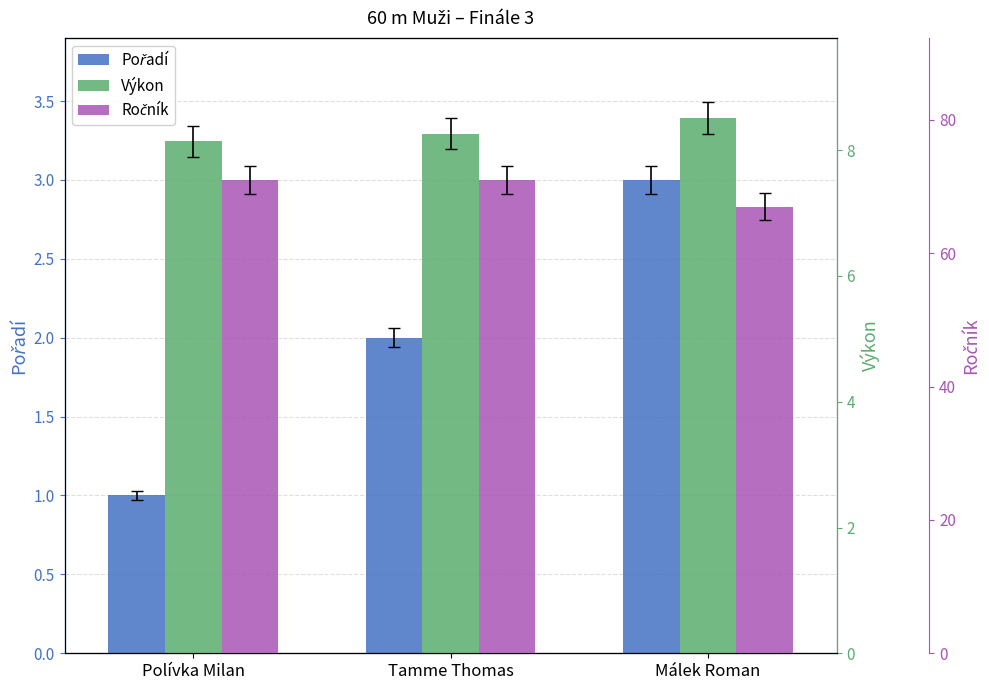

What is the label of the 3rd bar from the left?

Málek Roman